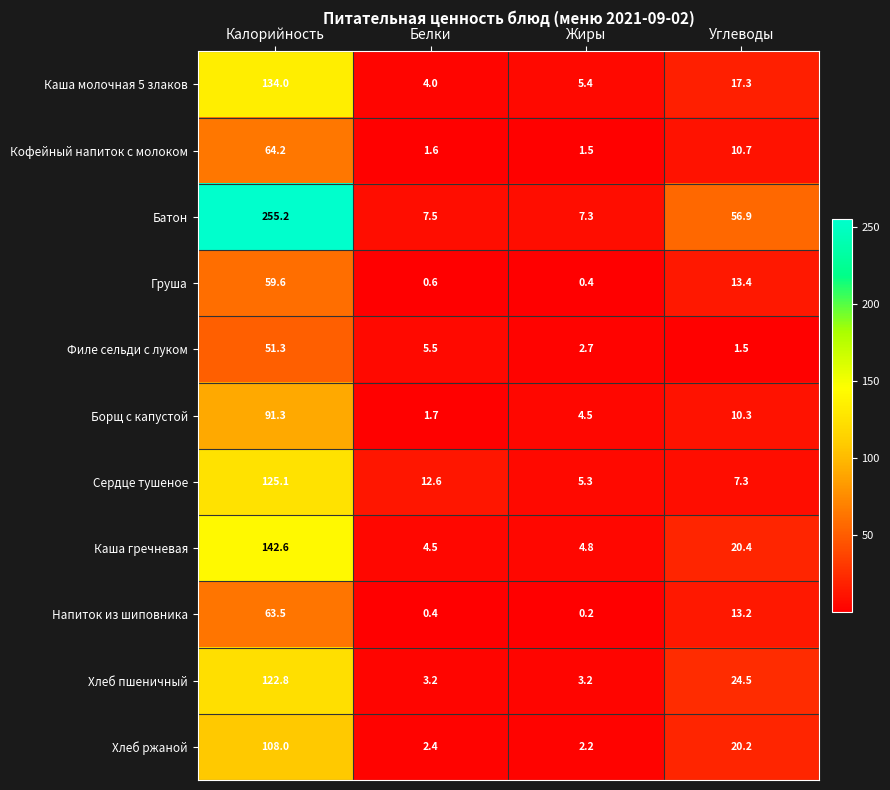

Rank the series at Углеводы from highest to lowest value.

Батон, Хлеб пшеничный, Каша гречневая, Хлеб ржаной, Каша молочная 5 злаков, Груша, Напиток из шиповника, Кофейный напиток с молоком, Борщ с капустой, Сердце тушеное, Филе сельди с луком